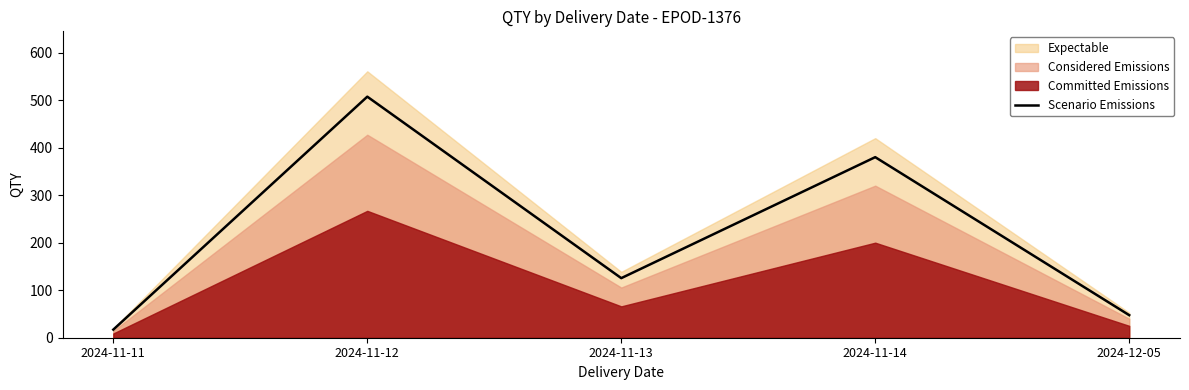

Rank the categories by value from highest to lowest.

2024-11-12, 2024-11-14, 2024-11-13, 2024-12-05, 2024-11-11